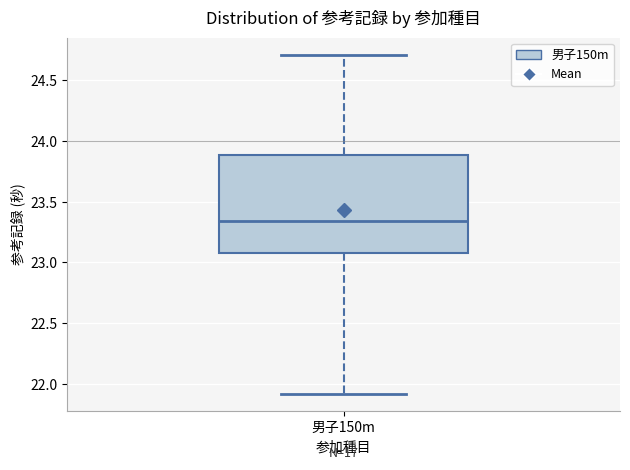

Read this box plot against the y-axis: the position of the median line, the range covered by the box, and the ends of both whiskers. The values are not printed on the chart, so give them approximately, as read against the axis.

median 23.35, box 23.10 to 23.90, whiskers 21.90 to 24.70